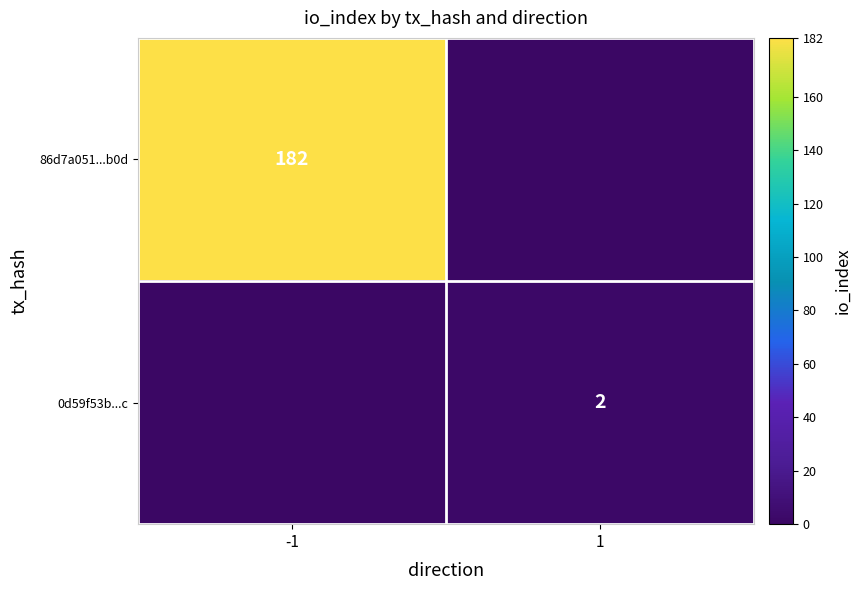

True or false: 0d59f53b...c has a value of 3 at 1.

False